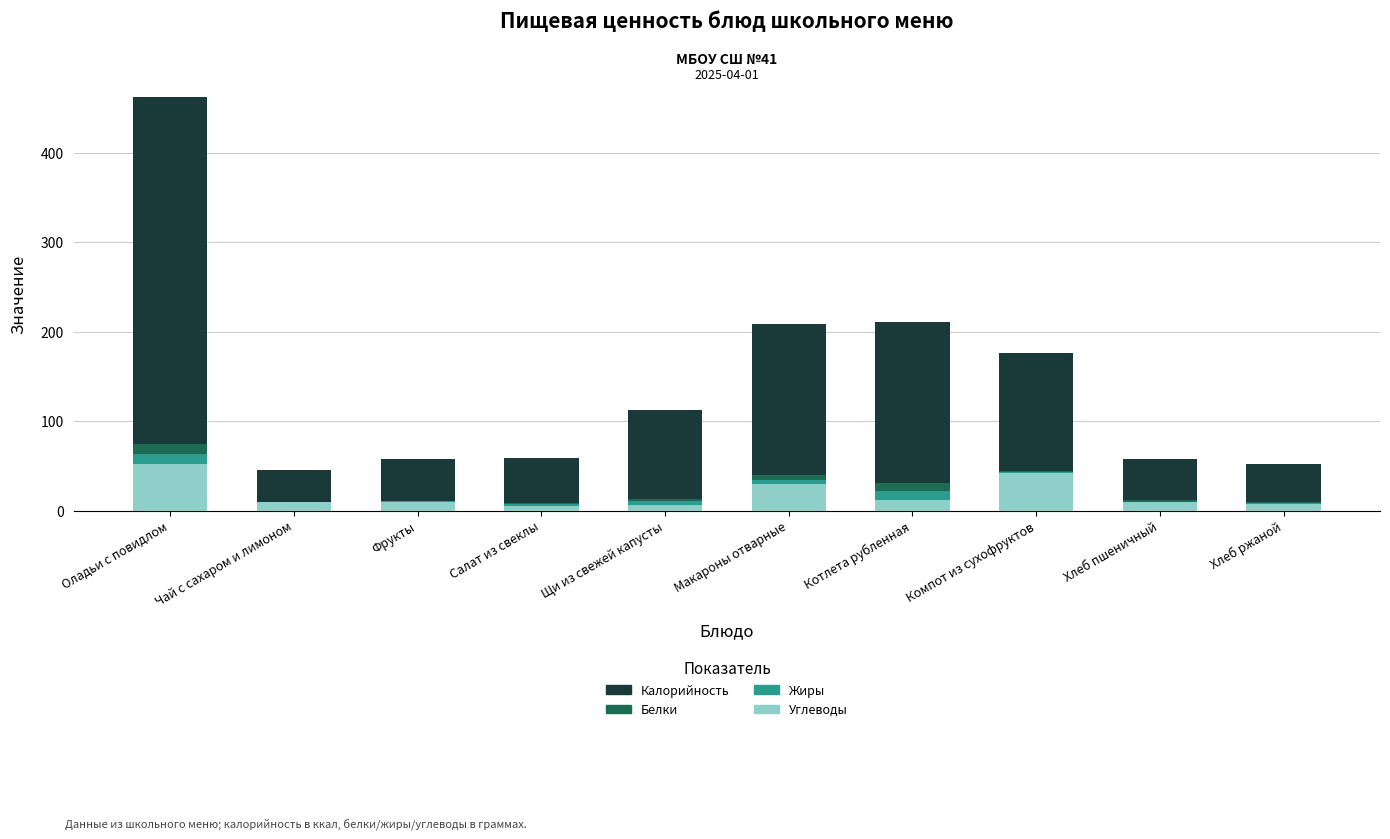

The value of Углеводы at Хлеб пшеничный is 9.7. True or false?

True